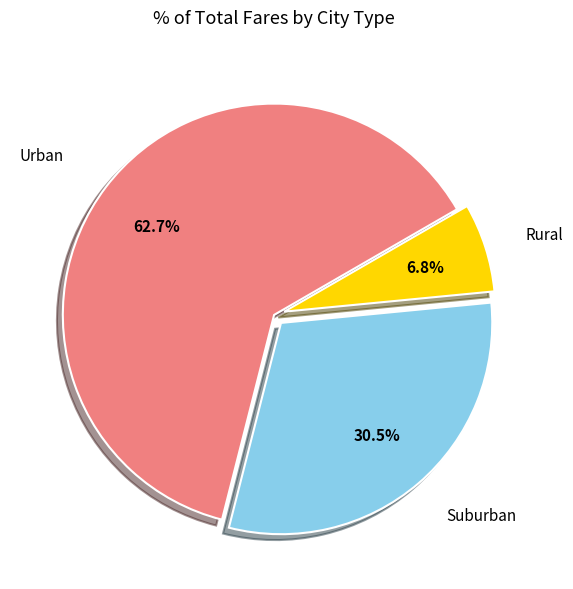

Does any single category account for the majority?

Yes